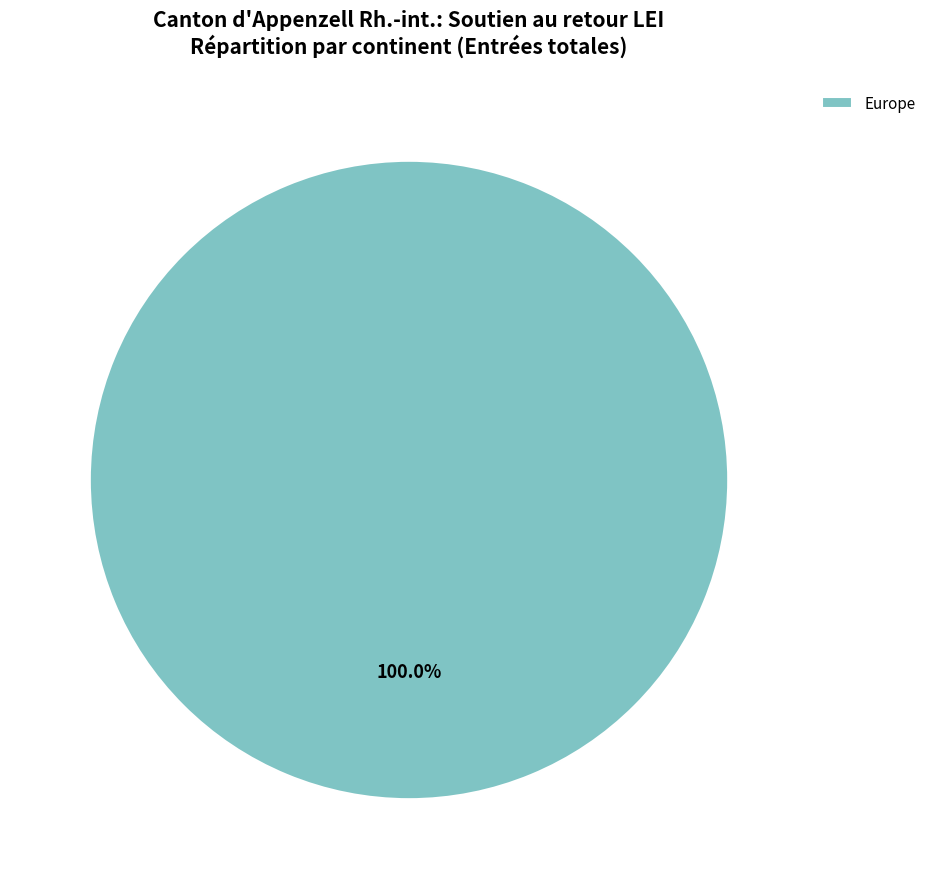

Rank the categories by value from highest to lowest.

Europe